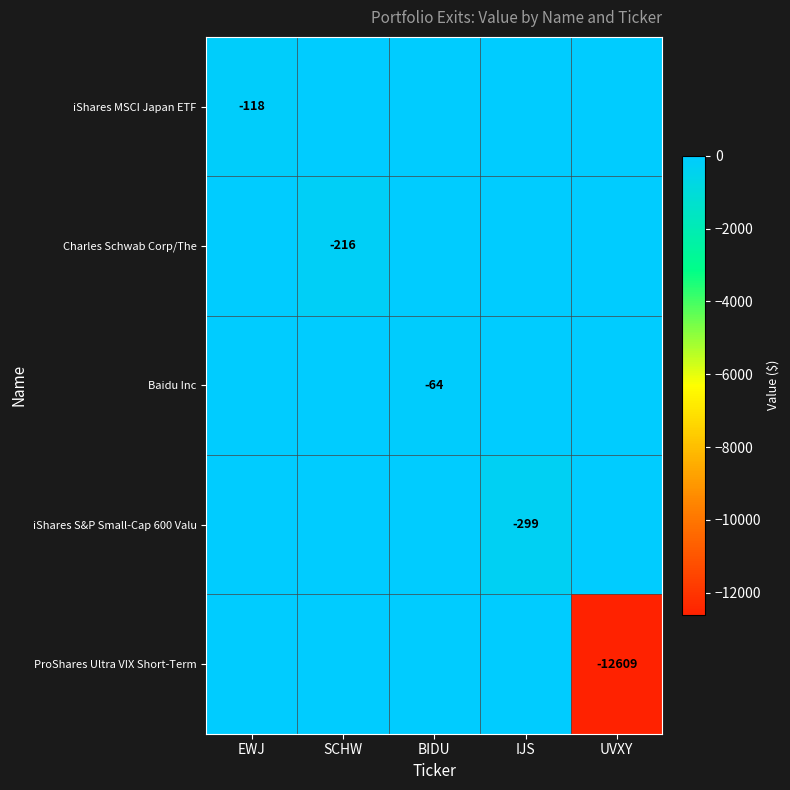

The ProShares Ultra VIX Short-Term series shows -12609 at UVXY. True or false?

True